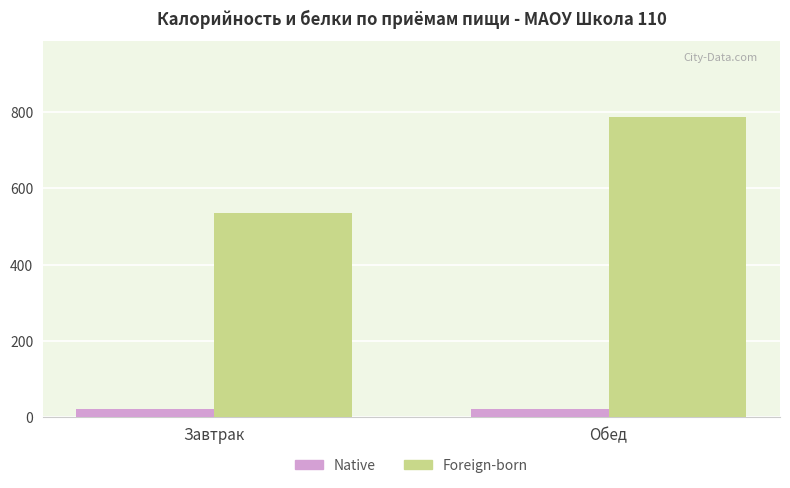

At which category is the sum across all series the highest?

Обед